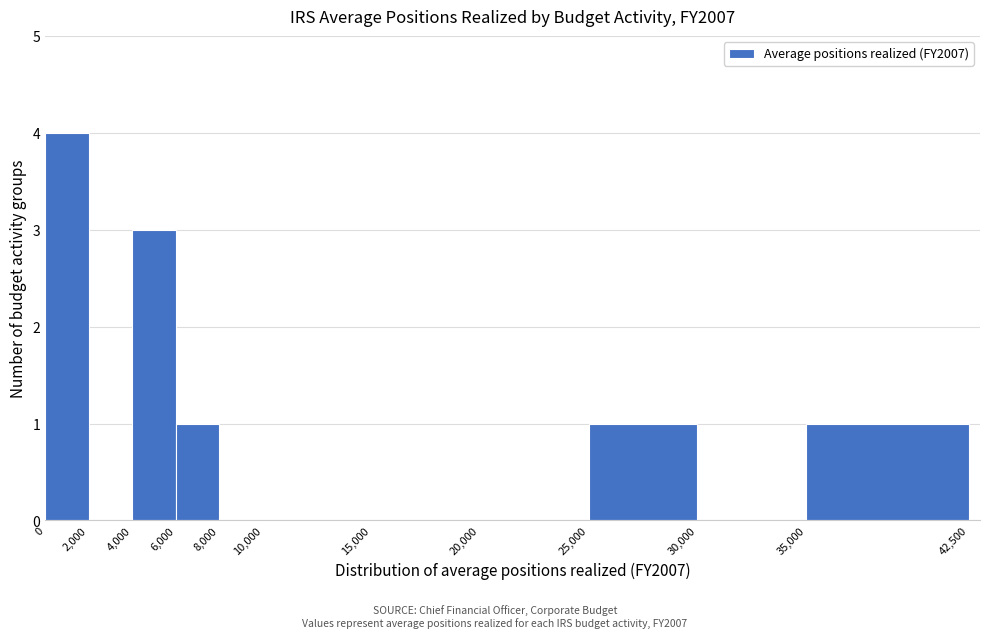

Reading left to right, transcribe this chart: for each bar, give the range it covers on the x-axis and its height. The values are not printed on the chart, so give them approximately, as read against the axis.

0 to 2,000: 4
2,000 to 4,000: 0
4,000 to 6,000: 3
6,000 to 8,000: 1
8,000 to 10,000: 0
10,000 to 15,000: 0
15,000 to 20,000: 0
20,000 to 25,000: 0
25,000 to 30,000: 1
30,000 to 35,000: 0
35,000 to 42,500: 1